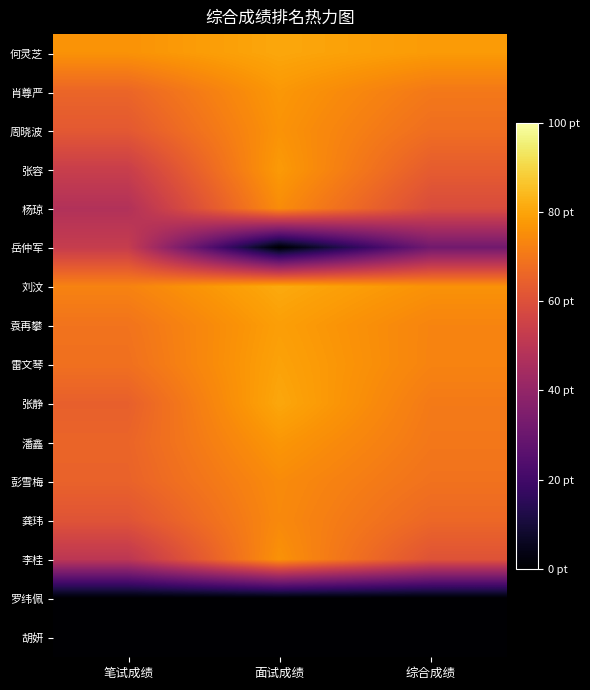

At 笔试成绩, list the series in order from largest to smallest.

何灵芝, 刘汶, 袁再攀, 雷文琴, 肖尊严, 潘鑫, 彭雪梅, 张静, 周晓波, 龚玮, 张容, 岳仲军, 李桂, 杨琼, 罗纬佩, 胡妍